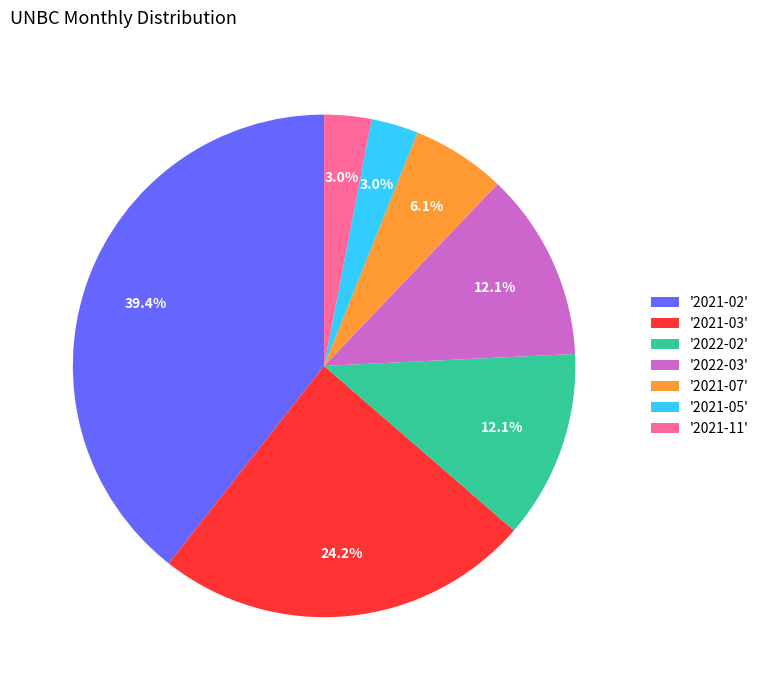

What percentage is NOT represented by '2021-05'?

97.0%